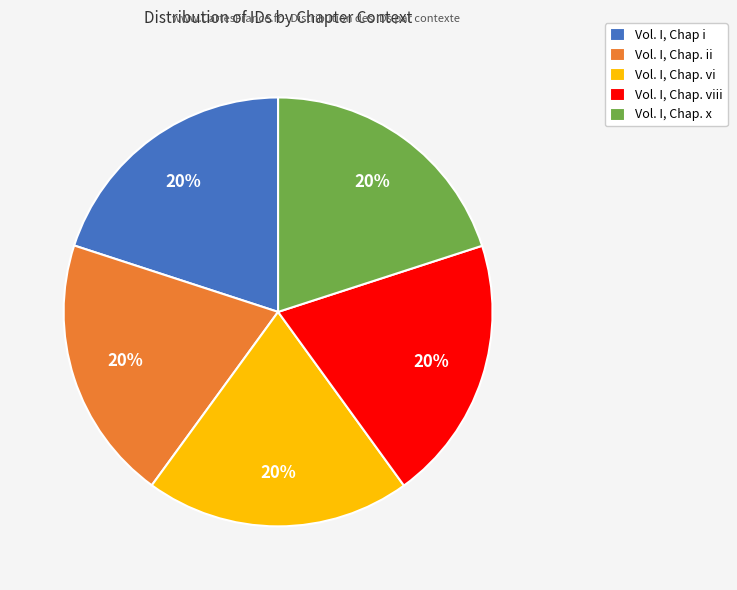

What is the ratio of the value at Vol. I, Chap. x to the value at Vol. I, Chap i?

1.0